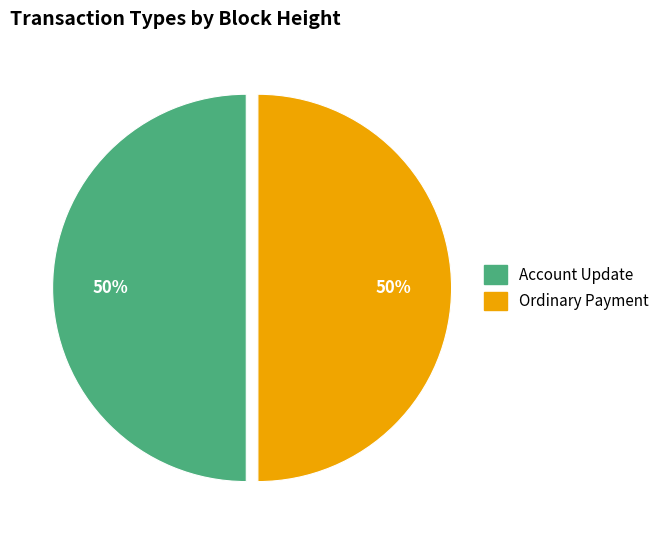

What is the ratio of the value at Ordinary Payment to the value at Account Update?

1.0